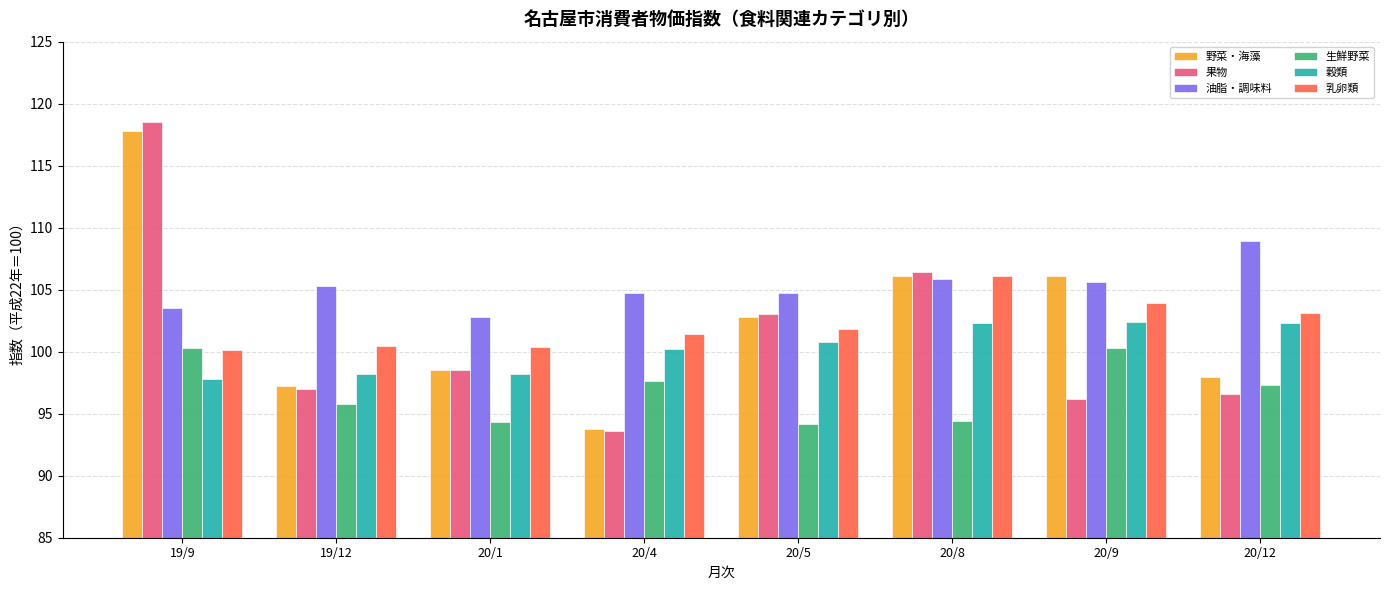

At which label does 油脂・調味料 reach its peak?

20/12